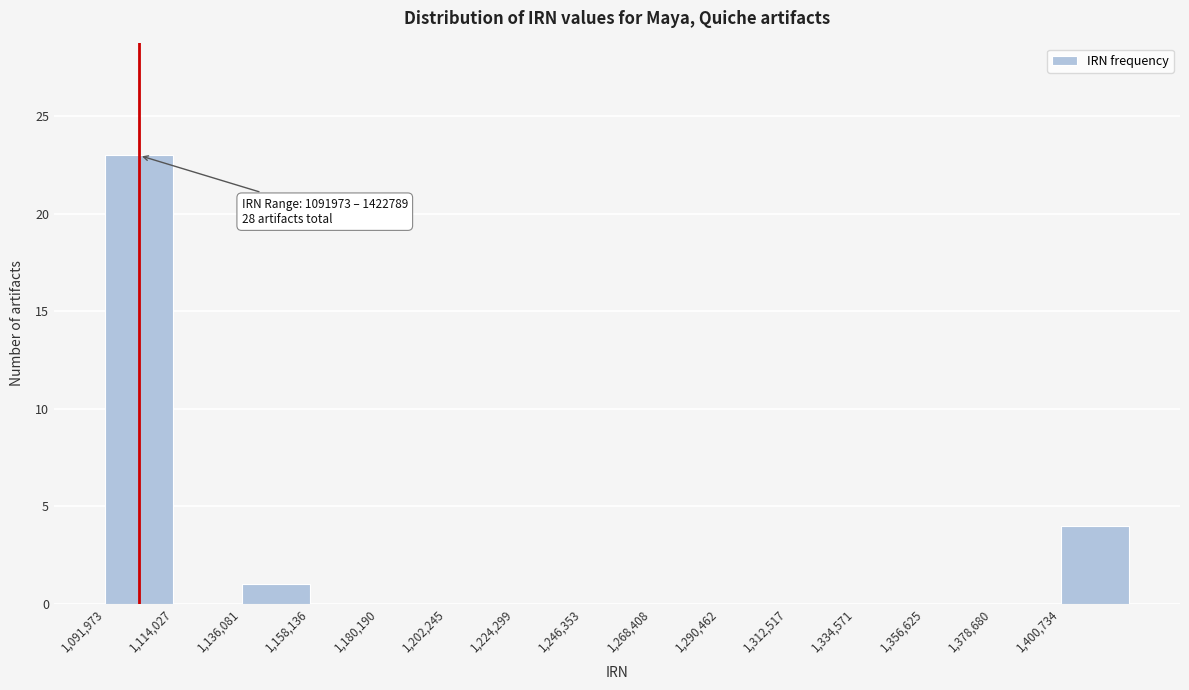

Which range on the x-axis has the tallest bar?

1090000 to 1115000